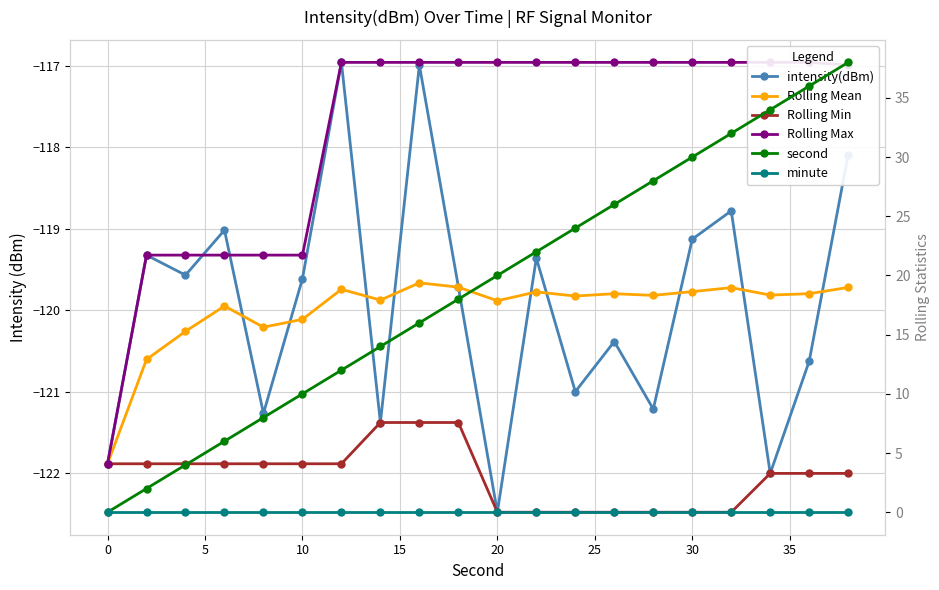

How many categories are shown in the chart?

20